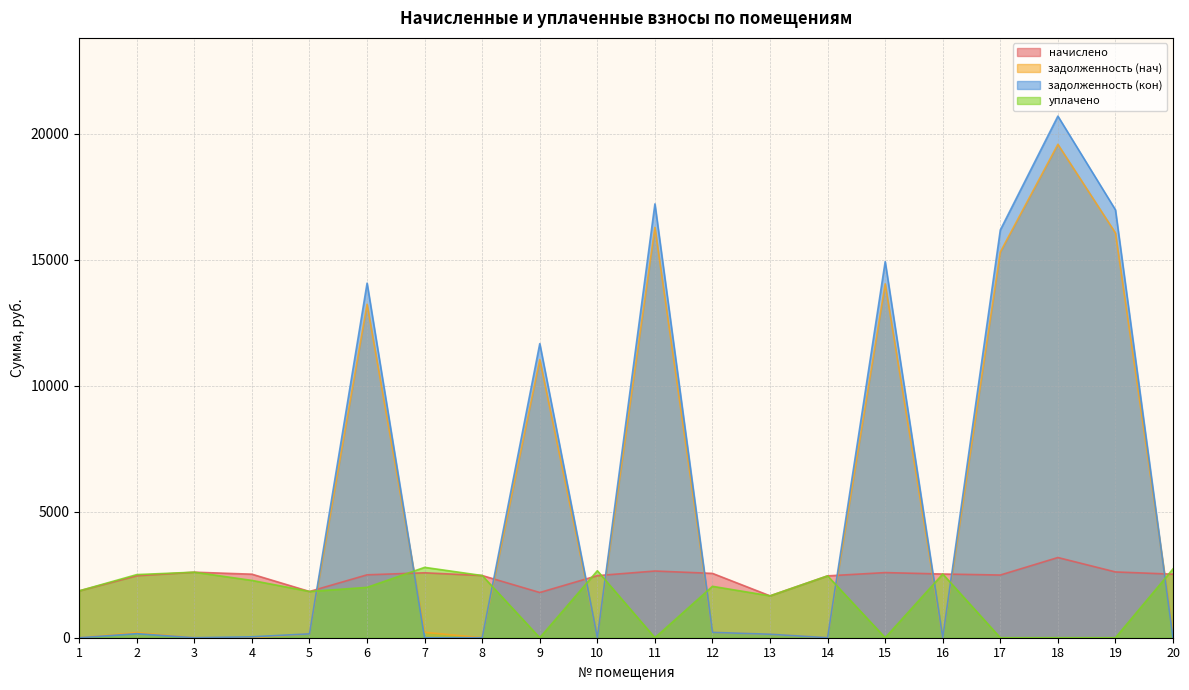

What is the total value across all series at 16?

5058.5